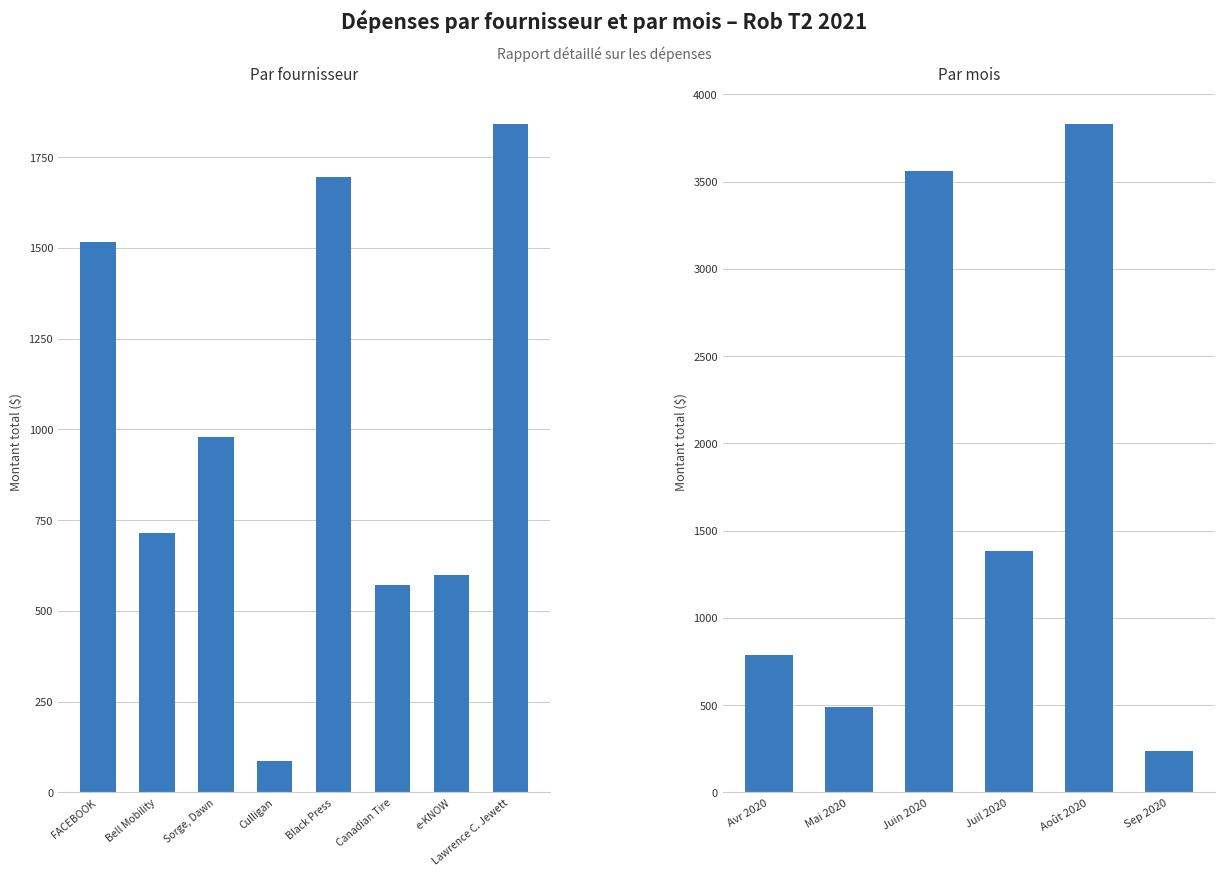

What is the sum of all values?

10295.2